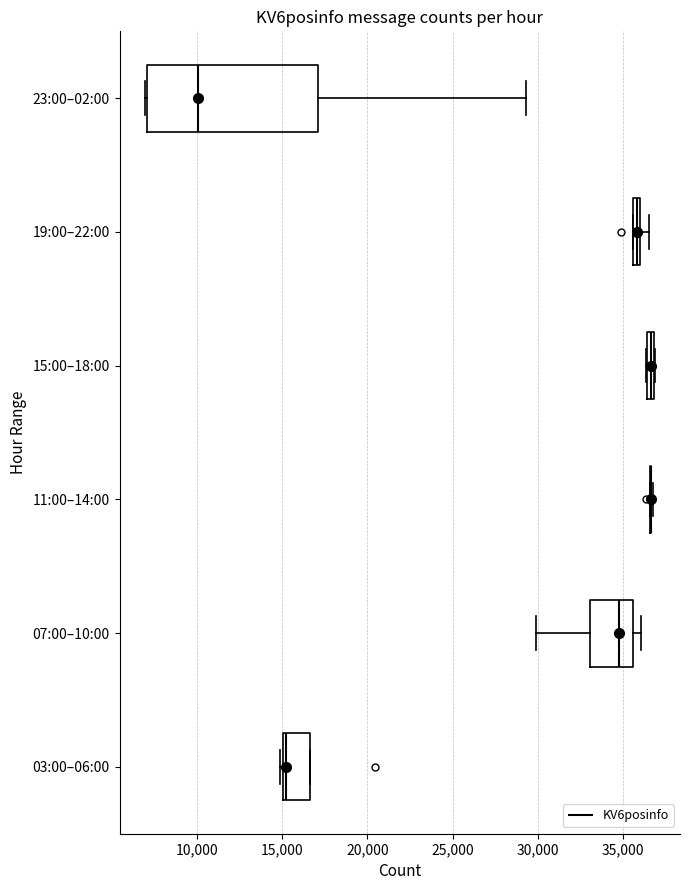

Which box is the widest, from its left edge to its right edge?

23:00–02:00